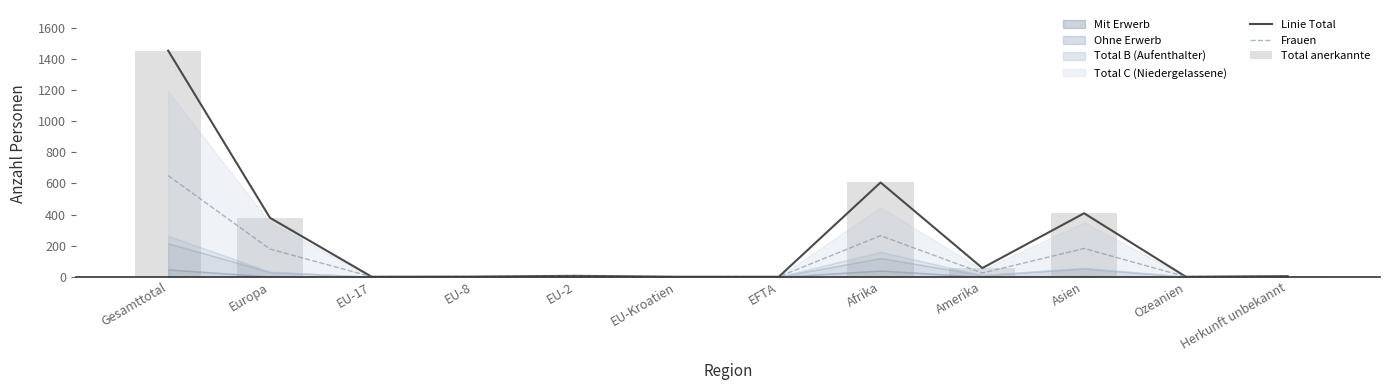

Which category has the lowest value in the Total anerkannte series?

EU-17